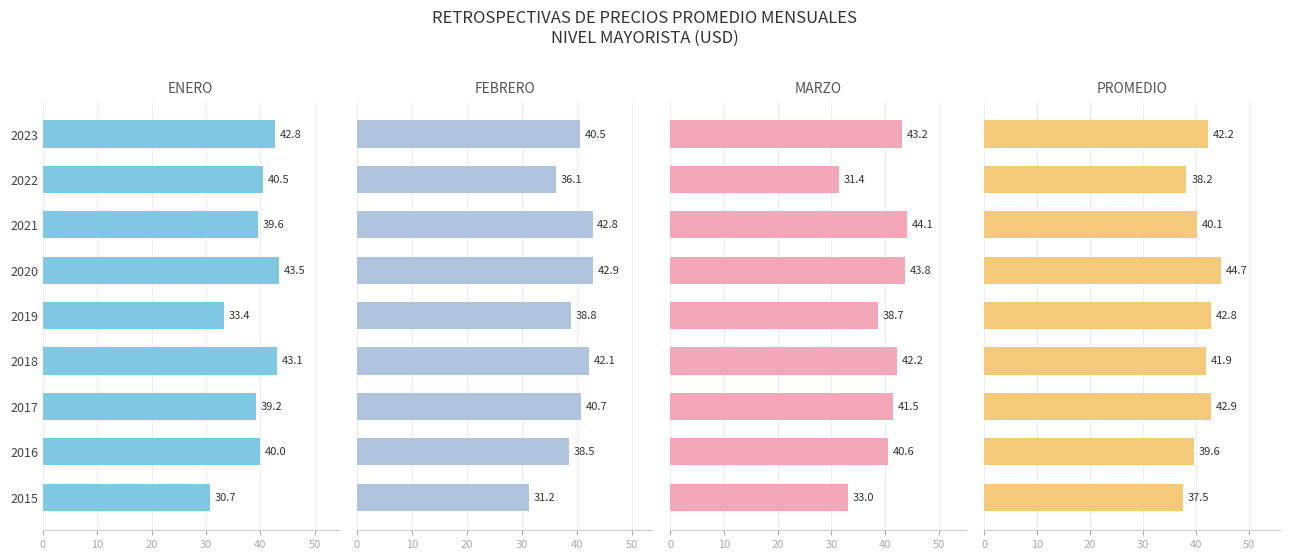

Rank the series by their maximum value, from highest to lowest.

PROMEDIO, MARZO, ENERO, FEBRERO